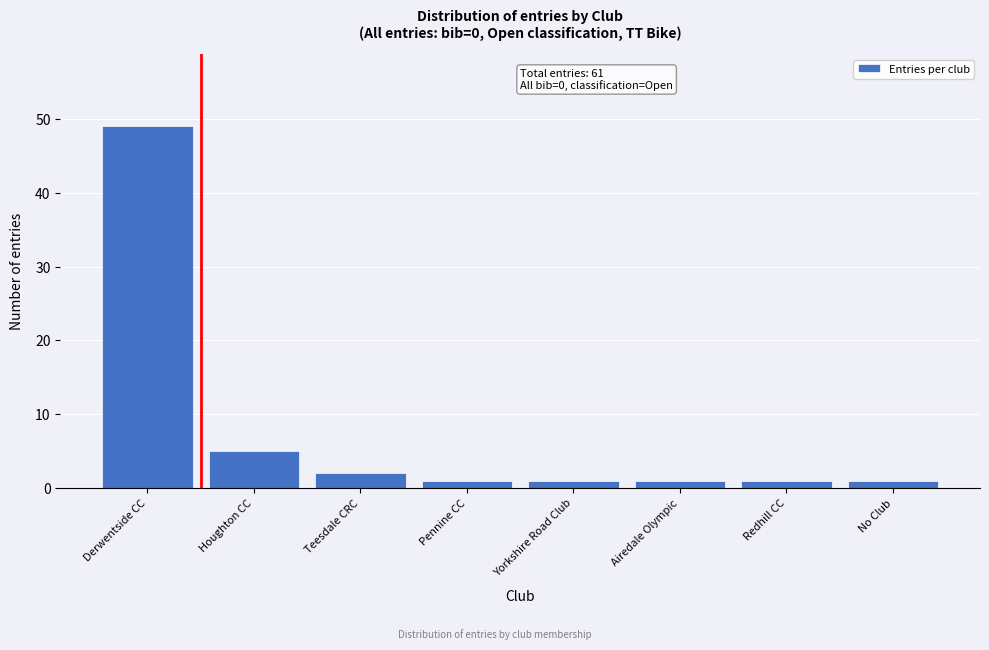

Reading left to right, list all the values displayed in this chart.

49	5	2	1	1	1	1	1